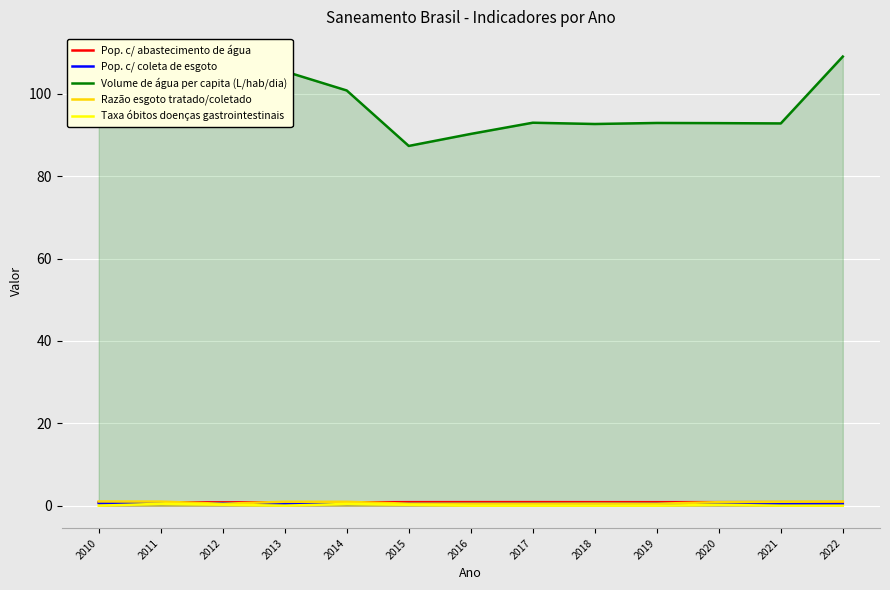

Reading left to right, transcribe all the data shown in this chart.

Pop. c/ abastecimento de água: 0.8	0.8	0.8	0.8	0.8	0.9	0.9	0.9	0.8	0.8	0.9	0.9	0.8
Pop. c/ coleta de esgoto: 0.6	0.6	0.6	0.5	0.4	0.5	0.5	0.5	0.5	0.5	0.5	0.4	0.3
Volume de água per capita (L/hab/dia): 101.5	102.5	107.3	105.5	100.8	87.4	90.3	93.0	92.7	93.0	92.9	92.8	109.1
Razão esgoto tratado/coletado: 1.0	1.0	0.5	1.0	0.9	0.5	0.5	0.5	0.5	0.5	0.8	0.9	1.0
Taxa óbitos doenças gastrointestinais: 0.0	0.4	0.2	0.0	0.4	0.2	0.0	0.0	0.0	0.0	0.2	0.0	0.0